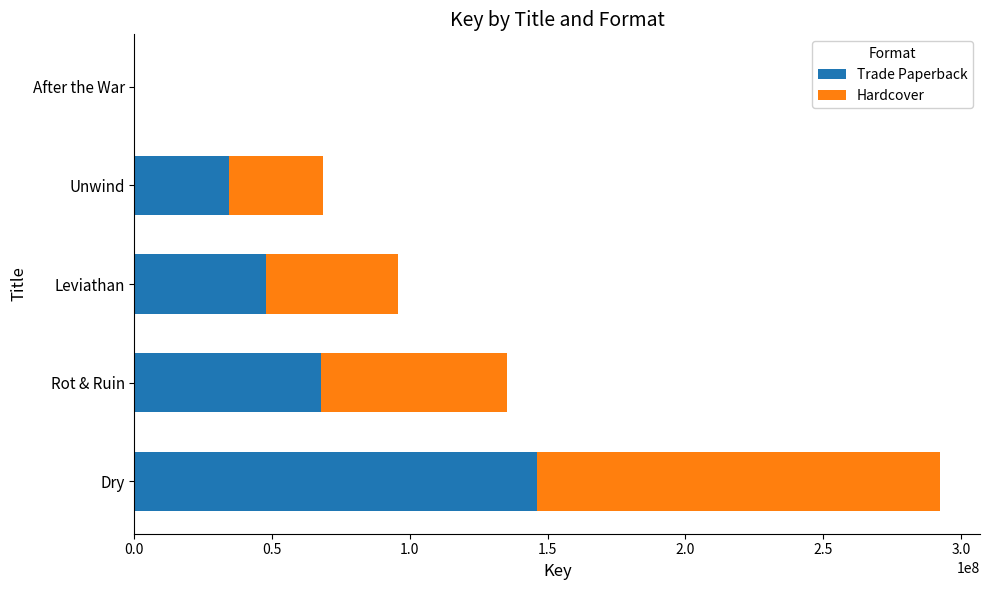

Where is Trade Paperback nearest to the value 73256420?

Rot & Ruin